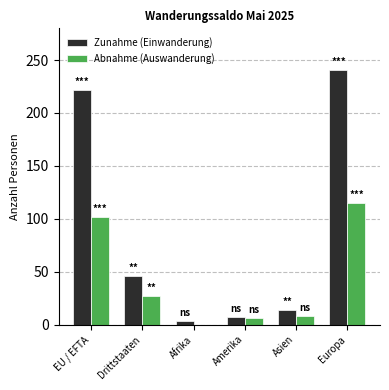

Is the value of Zunahme (Einwanderung) at Amerika greater than the value of Abnahme (Auswanderung) at Afrika?

Yes